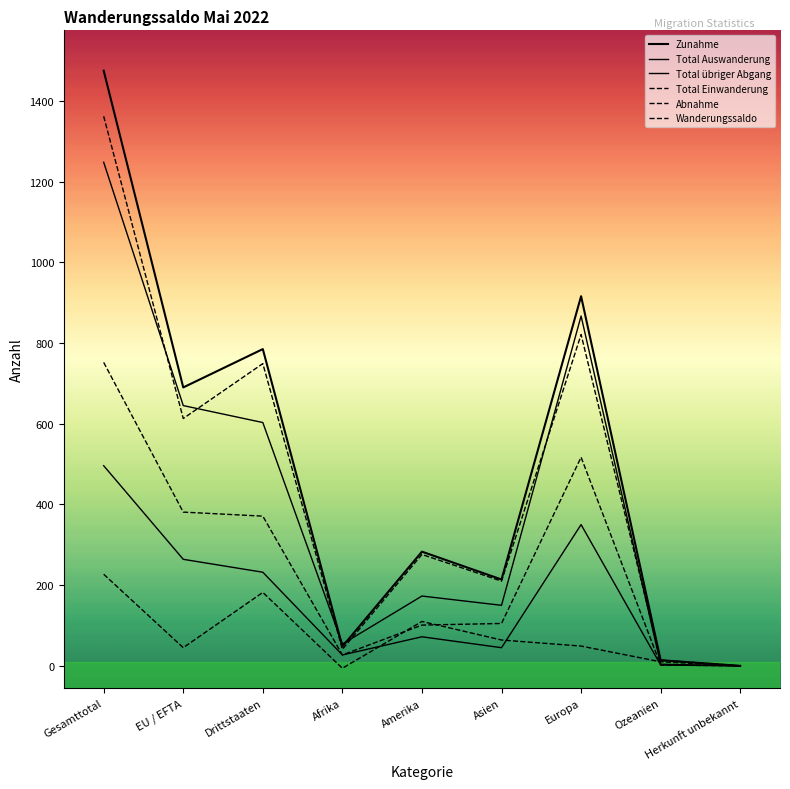

Reading right to left, transcribe all the data shown in this chart.

Zunahme: Herkunft unbekannt=0	Ozeanien=14	Europa=916	Asien=214	Amerika=283	Afrika=48	Drittstaaten=785	EU / EFTA=690	Gesamttotal=1475
Total Auswanderung: Herkunft unbekannt=0	Ozeanien=4	Europa=867	Asien=150	Amerika=173	Afrika=54	Drittstaaten=603	EU / EFTA=645	Gesamttotal=1248
Total übriger Abgang: Herkunft unbekannt=0	Ozeanien=2	Europa=350	Asien=45	Amerika=72	Afrika=27	Drittstaaten=232	EU / EFTA=264	Gesamttotal=496
Total Einwanderung: Herkunft unbekannt=0	Ozeanien=14	Europa=821	Asien=210	Amerika=276	Afrika=41	Drittstaaten=749	EU / EFTA=613	Gesamttotal=1362
Abnahme: Herkunft unbekannt=0	Ozeanien=2	Europa=517	Asien=105	Amerika=101	Afrika=27	Drittstaaten=371	EU / EFTA=381	Gesamttotal=752
Wanderungssaldo: Herkunft unbekannt=0	Ozeanien=10	Europa=49	Asien=64	Amerika=110	Afrika=-6	Drittstaaten=182	EU / EFTA=45	Gesamttotal=227